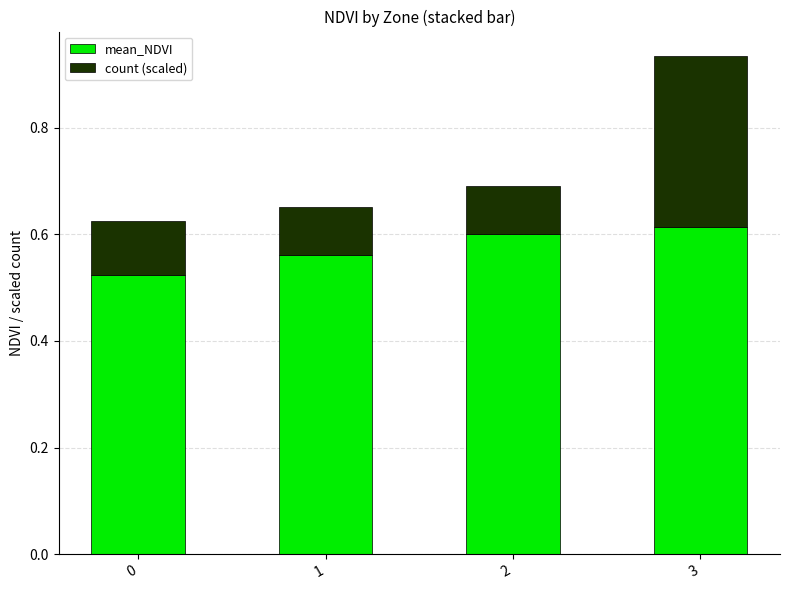

At which category is the sum across all series the highest?

3